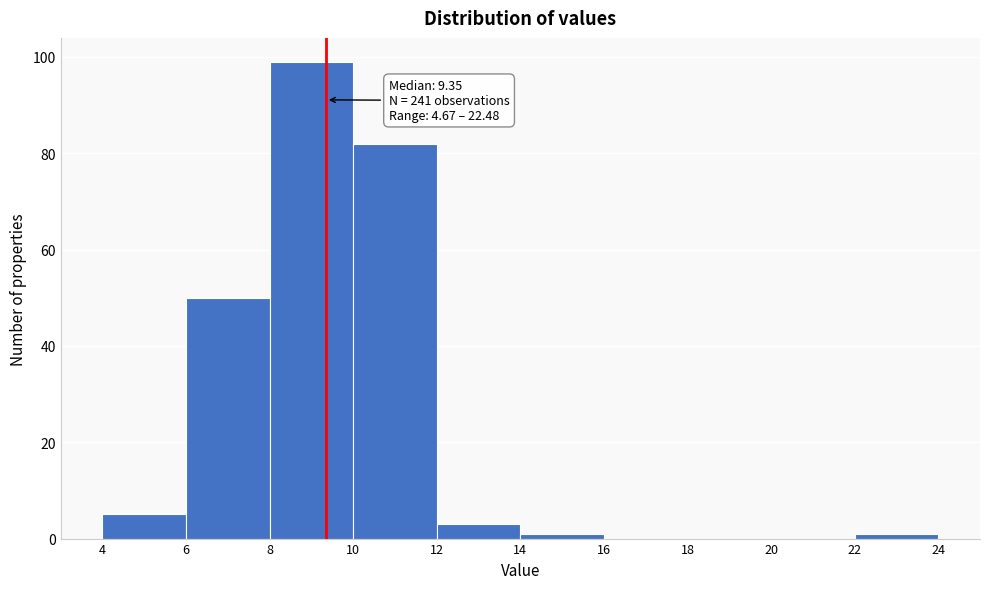

Over which range of the x-axis is the bar tallest?

8 to 10